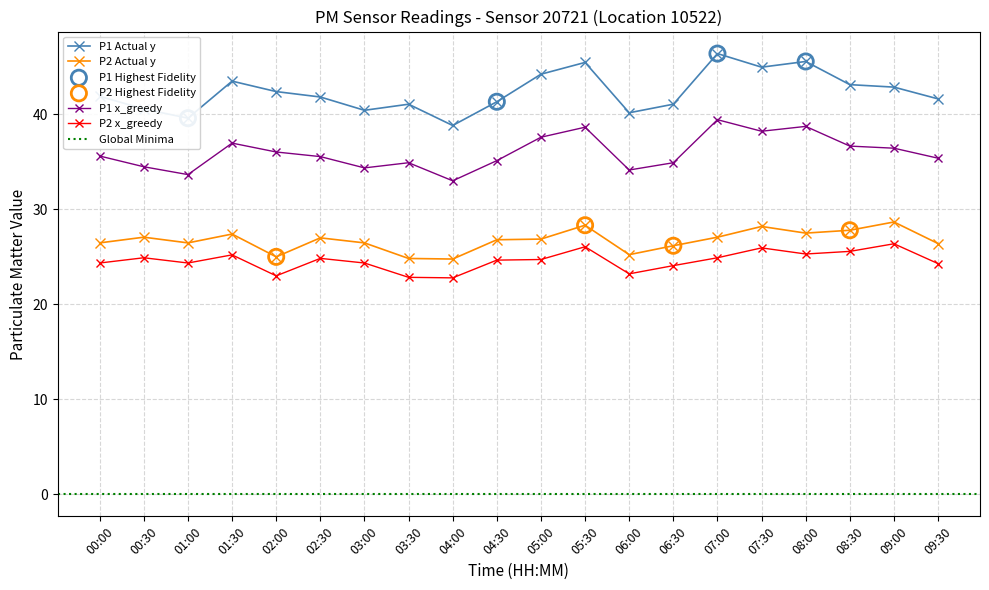

Which series reaches the minimum Y coordinate?

P2